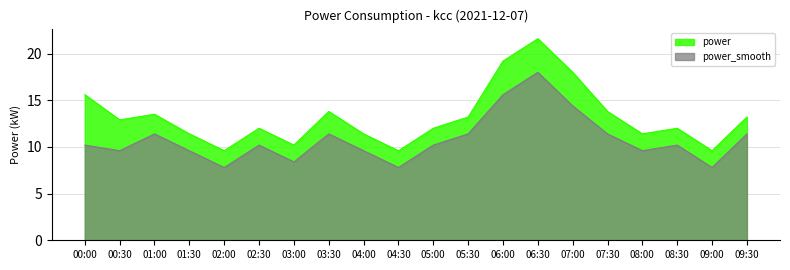

What are all the series names shown in the legend?

power, power_smooth